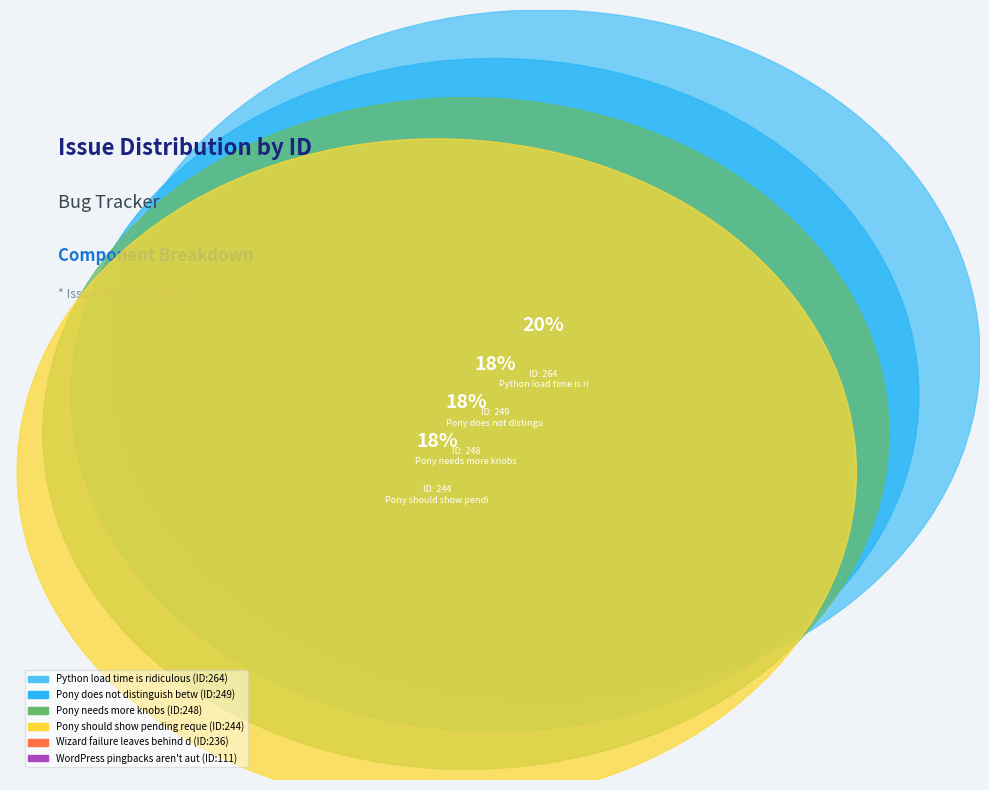

Is it true that Pony does not distinguish between moira is 18% of the pie?

True